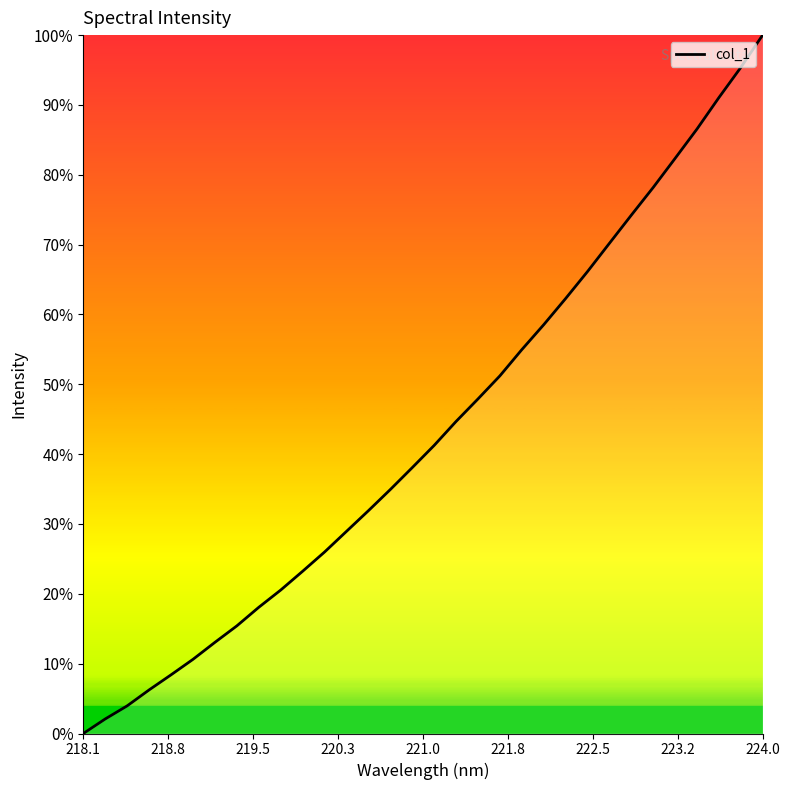

What is the difference between the maximum and minimum values?

100.0